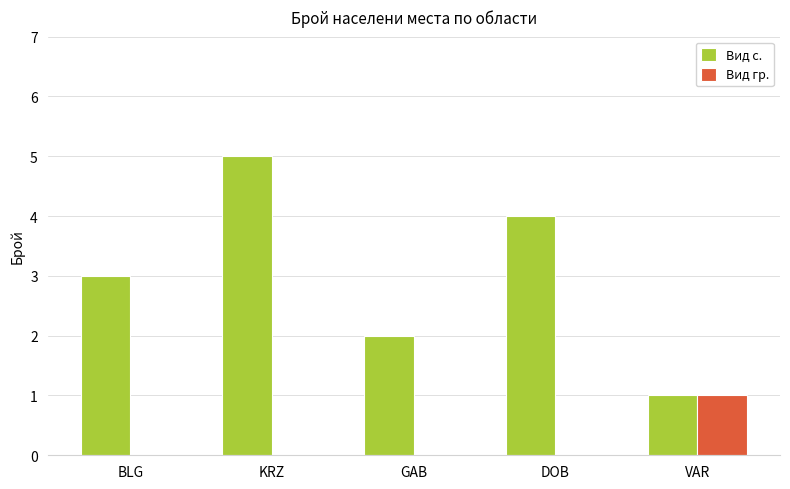

What is the total value across all series at BLG?

3